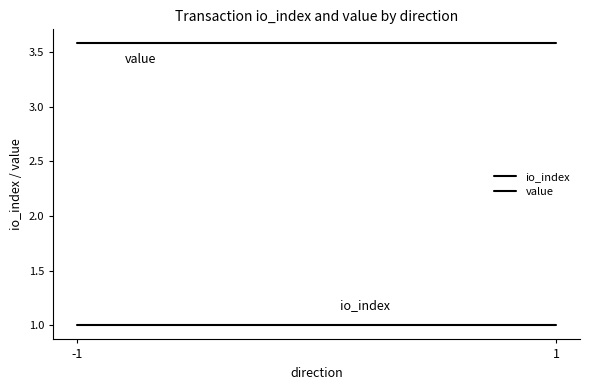

Reading left to right, what are all the values shown in this chart?

io_index: -1=1.0	1=1.0
value: -1=3.6	1=3.6